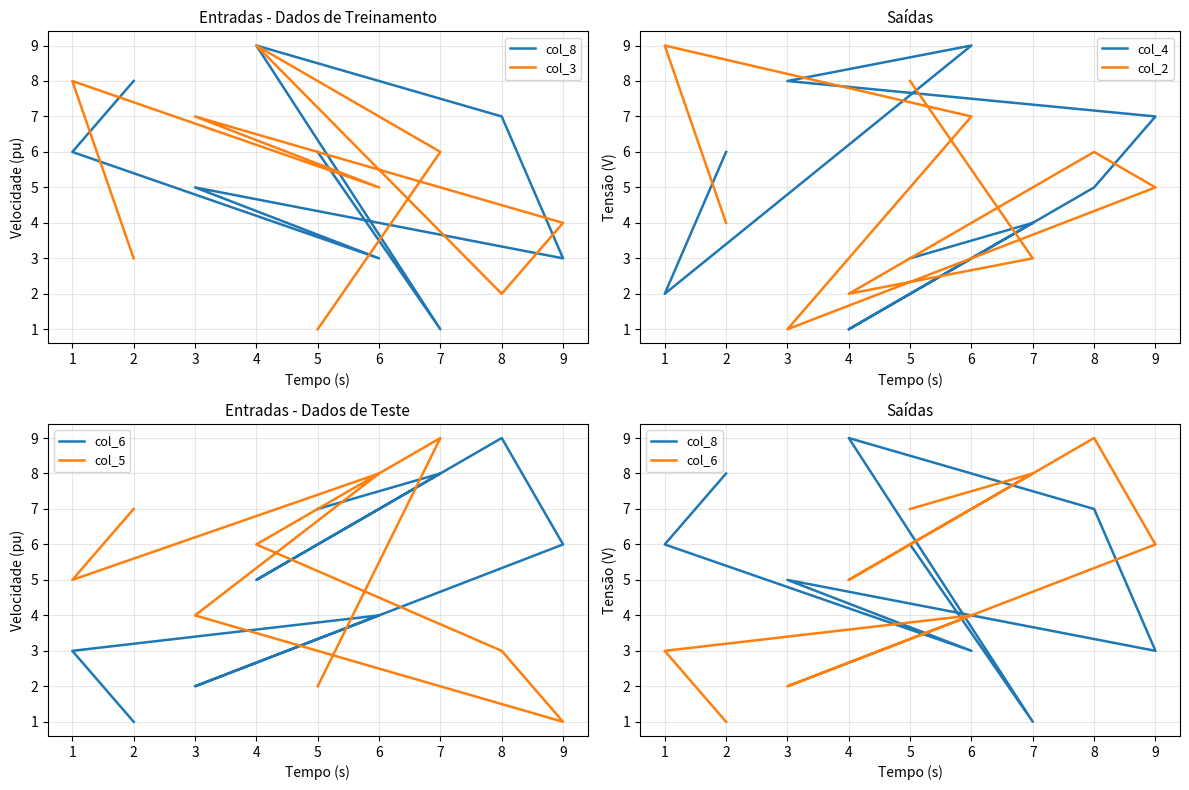

What is the minimum value for col_6?

1